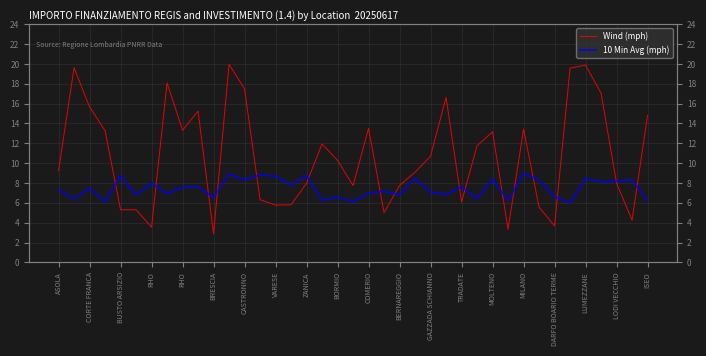

Reading left to right, list all the values displayed in this chart.

Wind (mph): 9.2	19.6	15.7	13.3	5.3	5.3	3.5	18.1	13.3	15.2	2.9	20.0	17.5	6.3	5.8	5.8	8.0	11.9	10.3	7.7	13.5	5.0	7.8	9.1	10.7	16.6	6.1	11.8	13.2	3.3	13.4	5.6	3.7	19.6	19.9	17.1	8.0	4.3	14.8
10 Min Avg (mph): 7.3	6.4	7.5	6.1	8.7	6.8	8.0	6.9	7.6	7.6	6.6	8.9	8.3	8.8	8.7	7.8	8.8	6.3	6.6	6.1	7.0	7.2	6.8	8.5	7.1	6.8	7.6	6.4	8.4	6.2	9.0	8.3	6.6	6.0	8.4	8.1	8.2	8.3	6.2